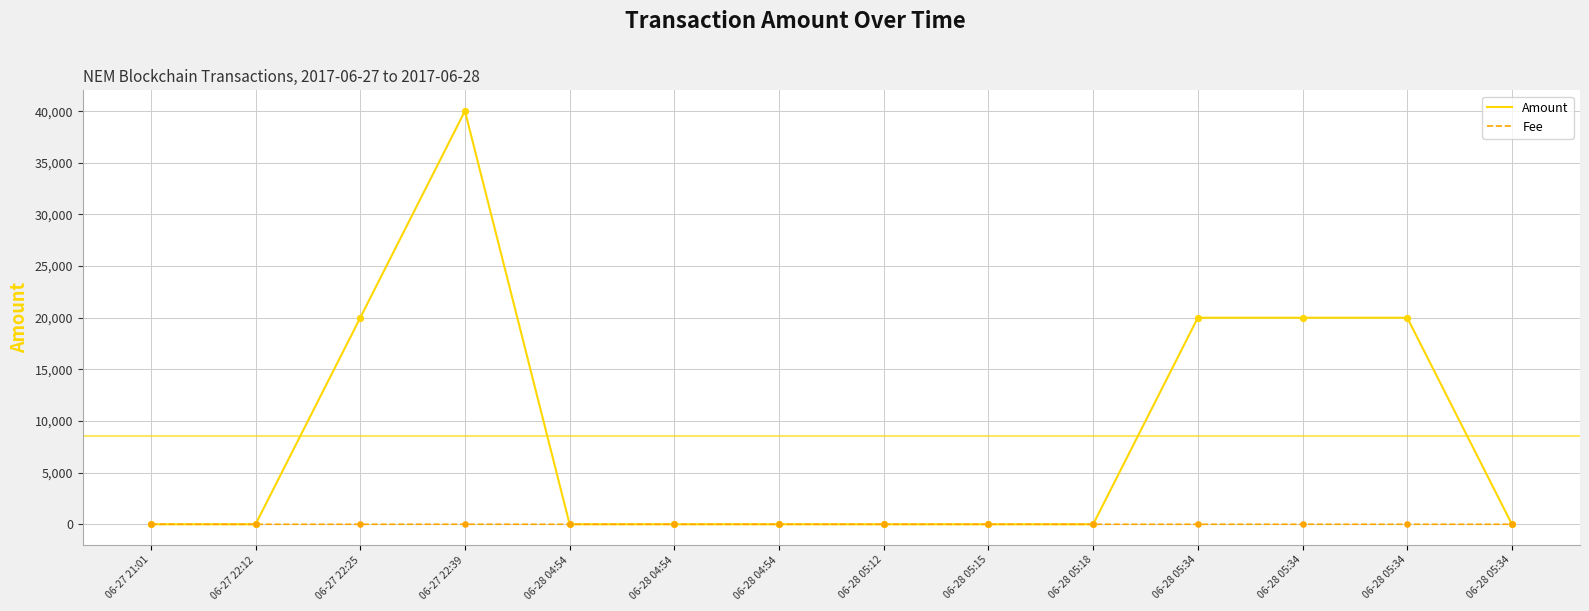

What are all the series names shown in the legend?

Amount, Fee